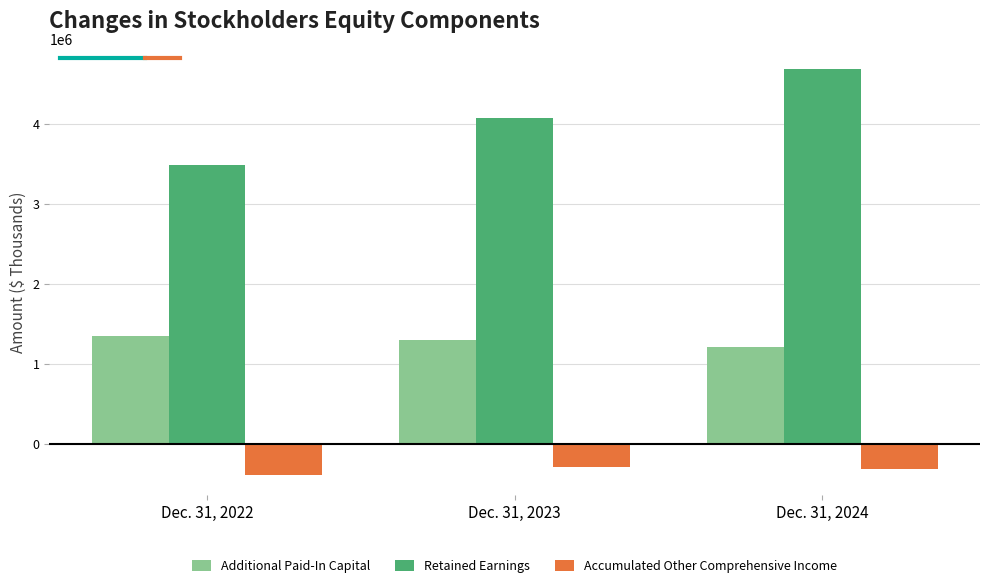

How many data points in Accumulated Other Comprehensive Income are above -303984?

1